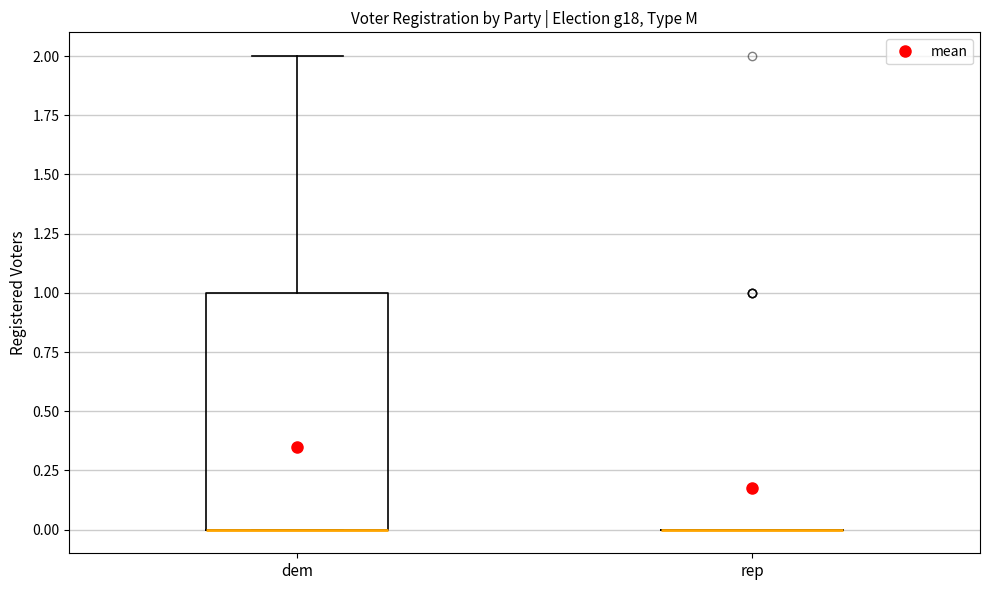

Reading left to right, read every box against the y-axis: the position of its median line, the range the box covers, and the ends of its whiskers. The values are not printed on the chart, so give them approximately, as read against the axis.

dem: median 0 (drawn on the box's lower edge), box 0 to 1, whiskers 0 to 2
rep: box collapsed to a line at 0, whiskers 0 to 0